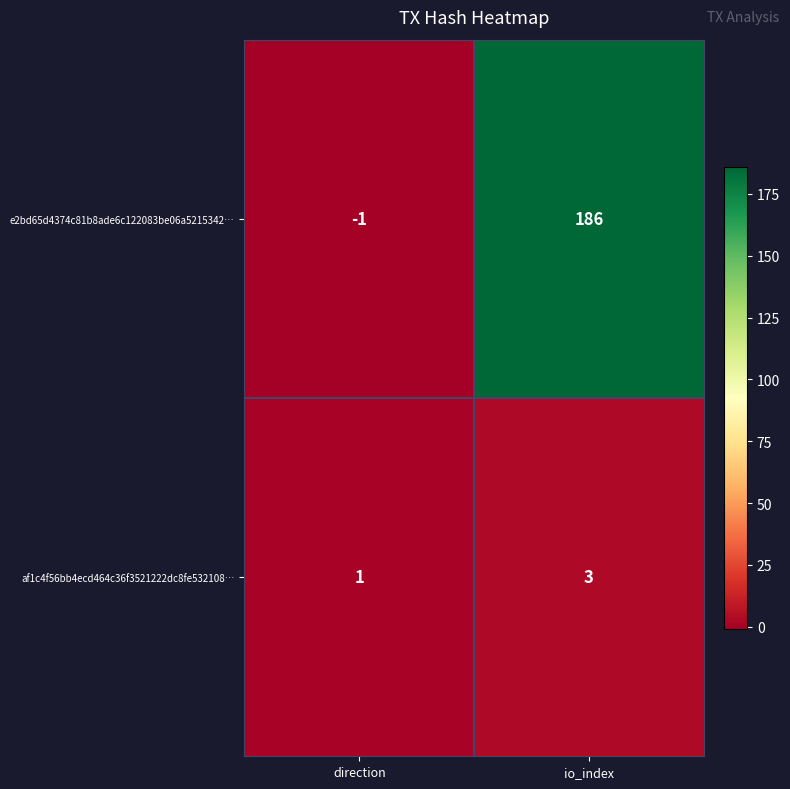

What value does the e2bd65d4374c81b8ade6c122083be06a5215342… series have at io_index?

186